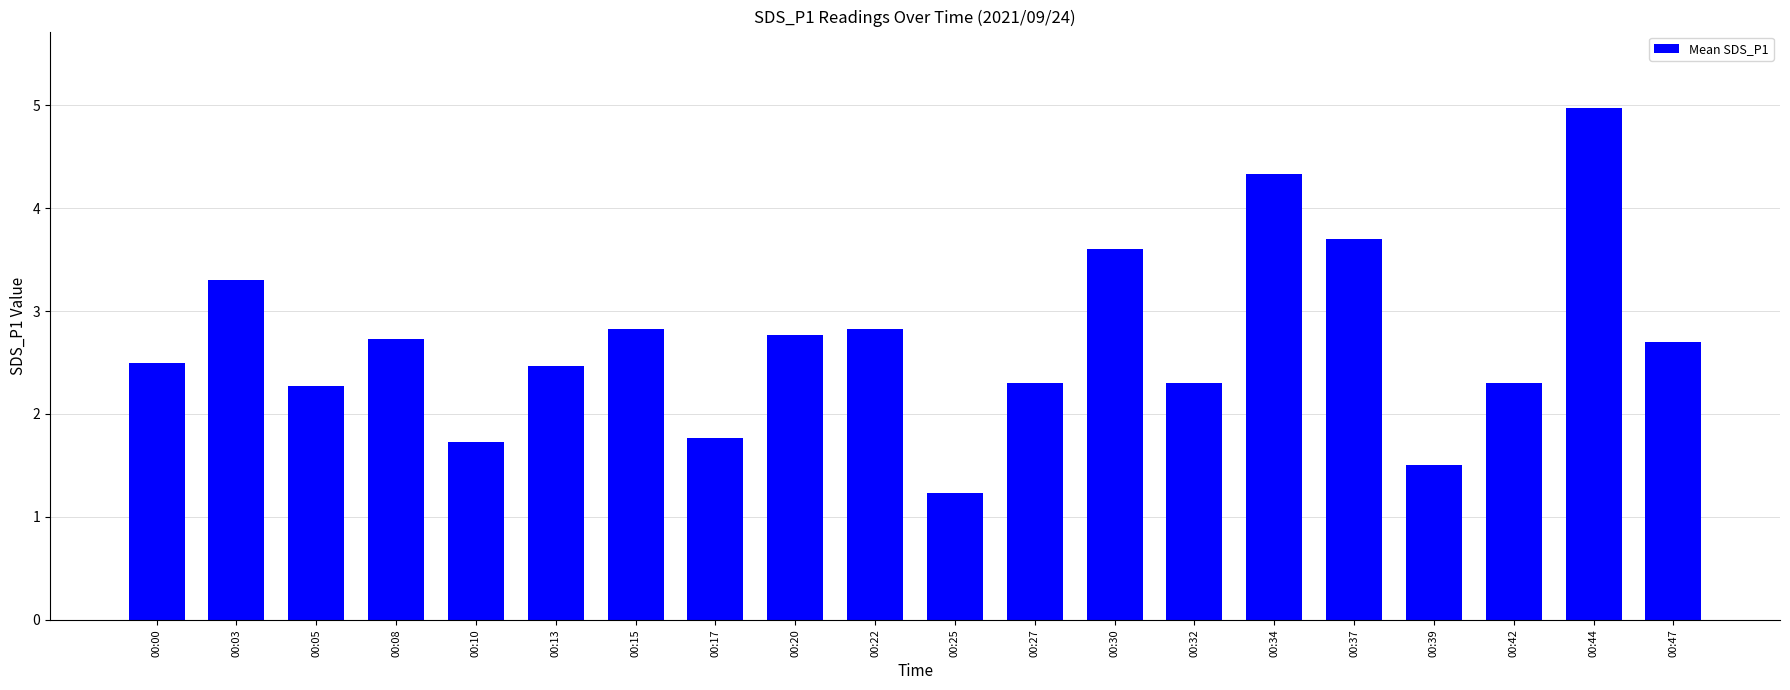

Approximately how many times larger is the value at 00:13 compared to 00:47?

0.9